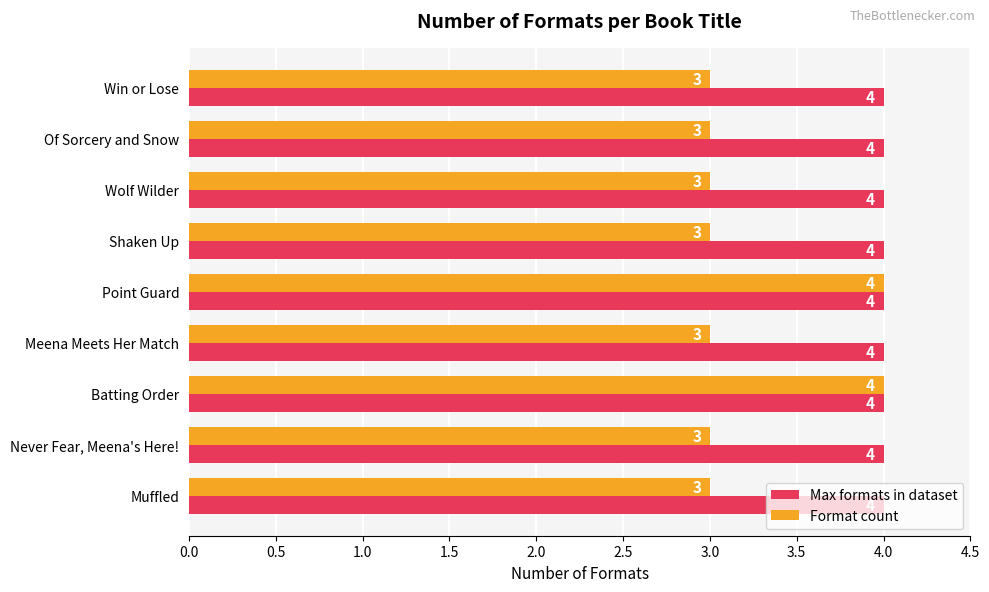

Which series has the widest spread of values?

Format count